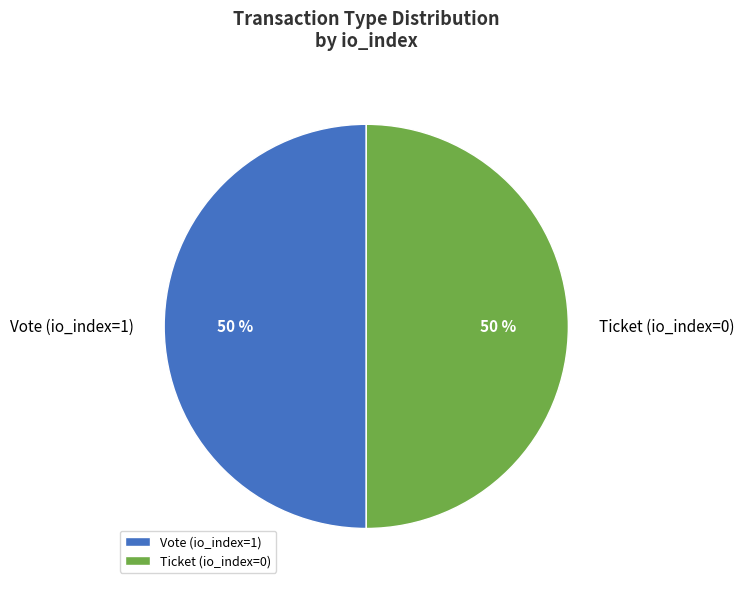

How many slices are in this pie chart?

2